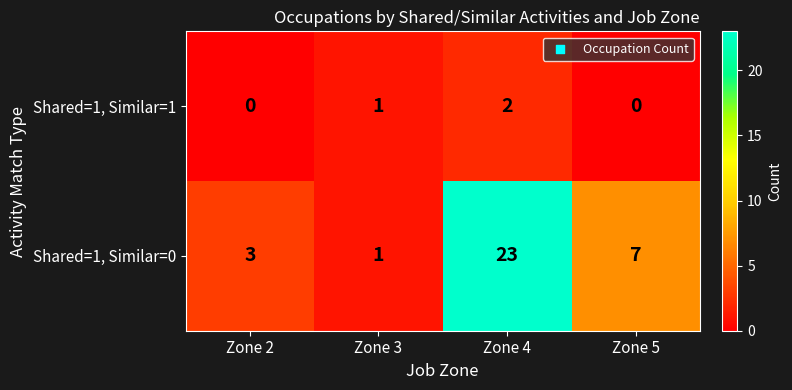

At which label does Shared=1, Similar=0 first exceed 7?

Zone 4